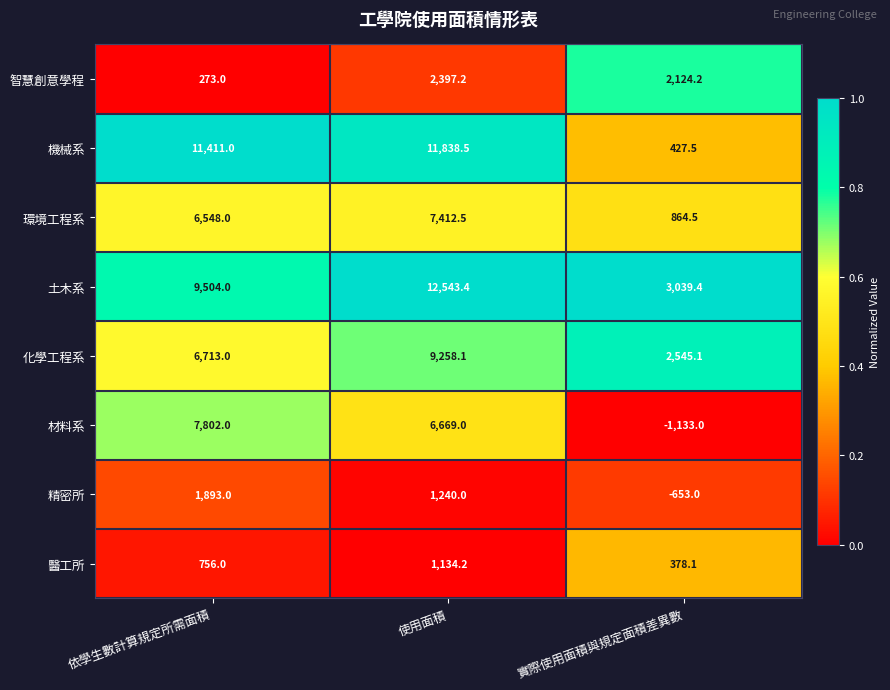

Between 依學生數計算規定所需面積 and 使用面積, which series saw the biggest shift?

土木系